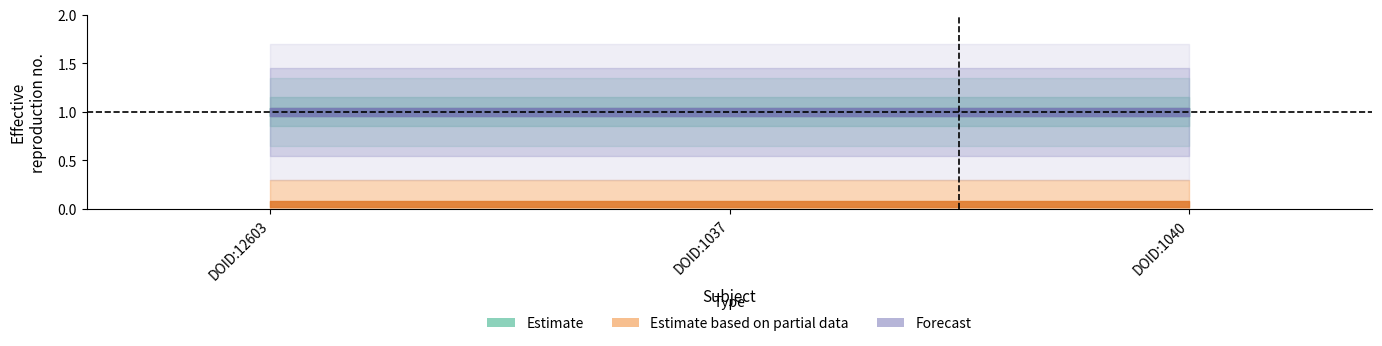

List the series in order of their peak value, lowest first.

Estimate based on partial data, Forecast, Estimate